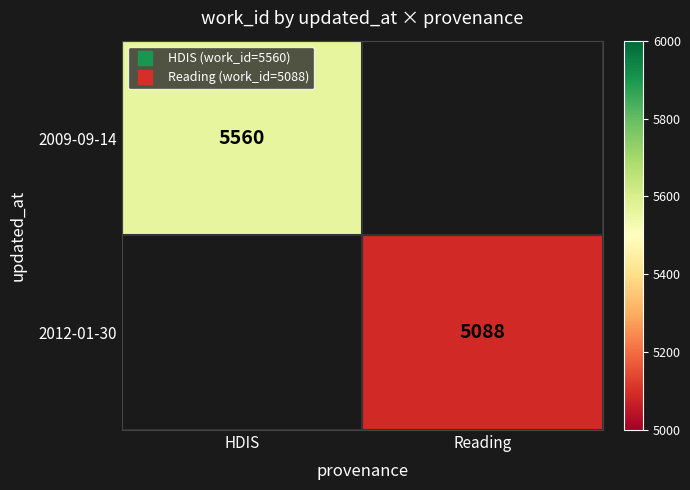

Which category has the highest value in the 2009-09-14 series?

HDIS